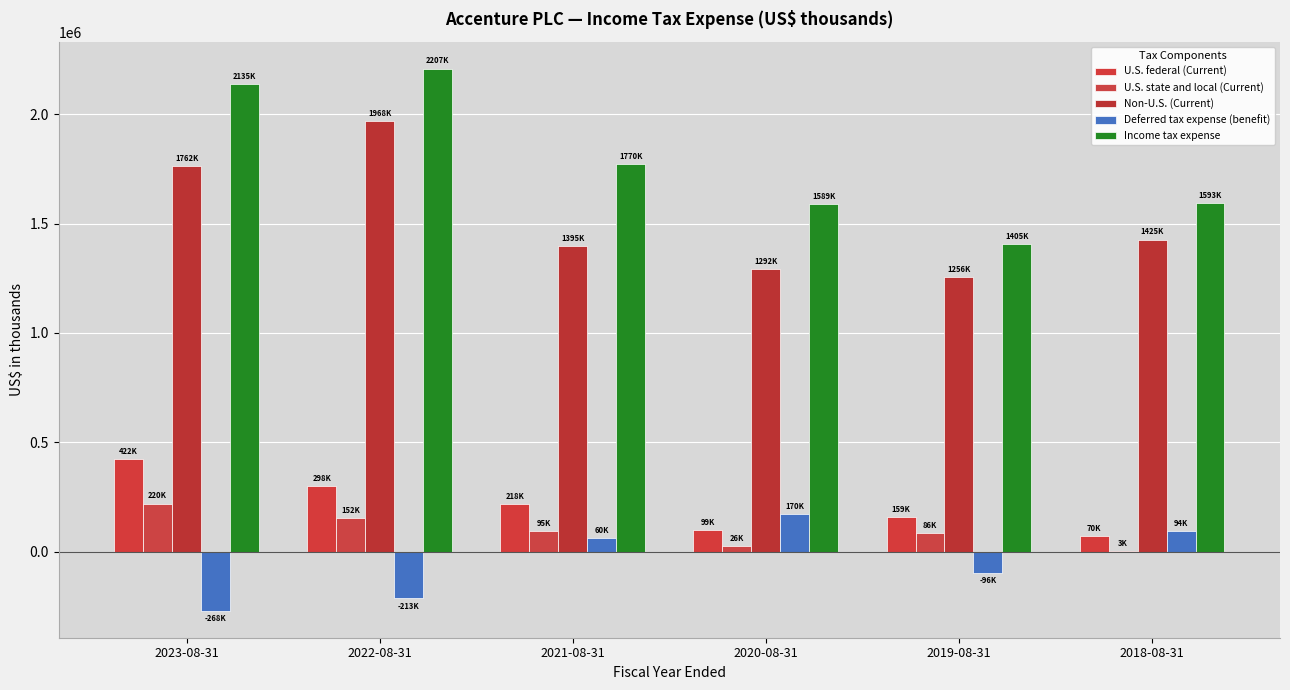

The value of Non-U.S. (Current) at 2019-08-31 is 2076536. True or false?

False